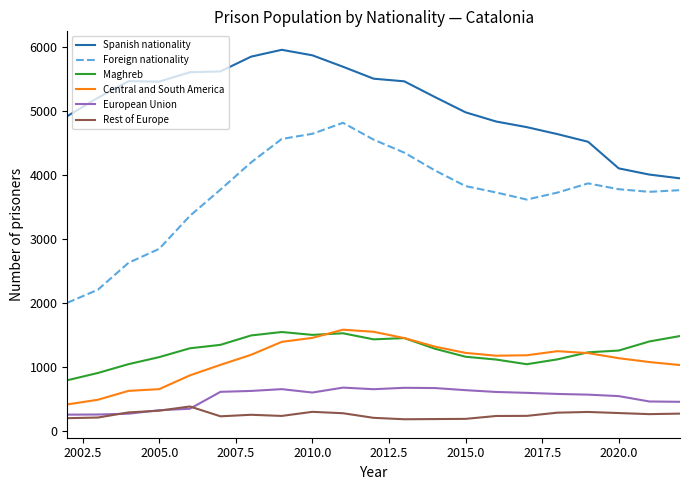

True or false: European Union and Central and South America cross at least once.

False